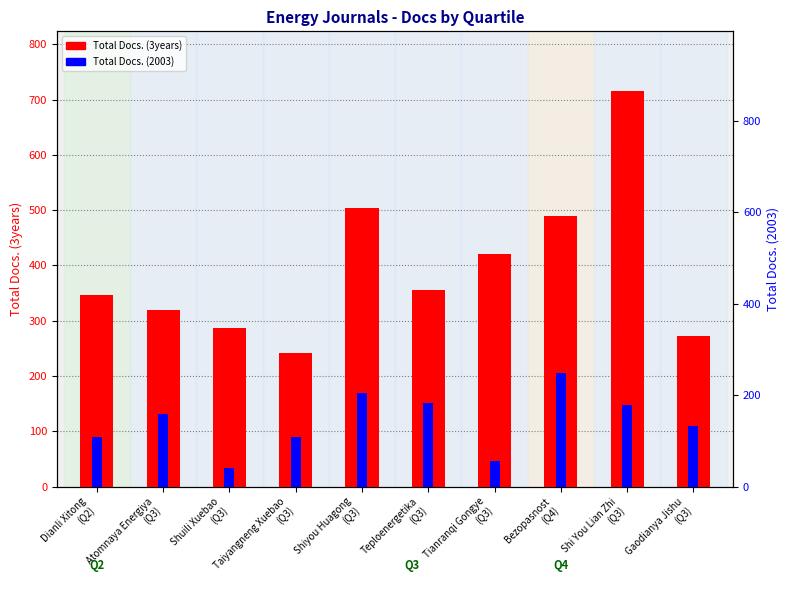

The Total Docs. (2003) series shows 345 at Shiyou Huagong
(Q3). True or false?

False